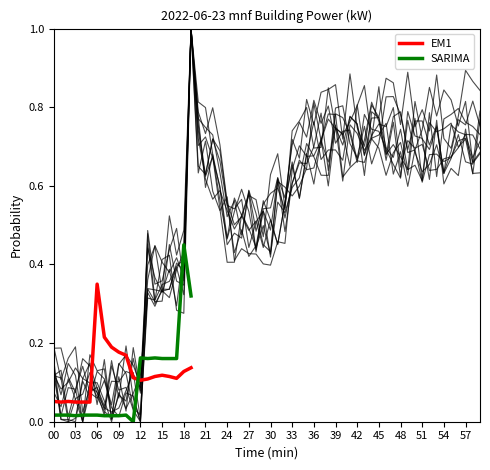

Which series ends up on top after the final intersection of EM1 and SARIMA?

SARIMA